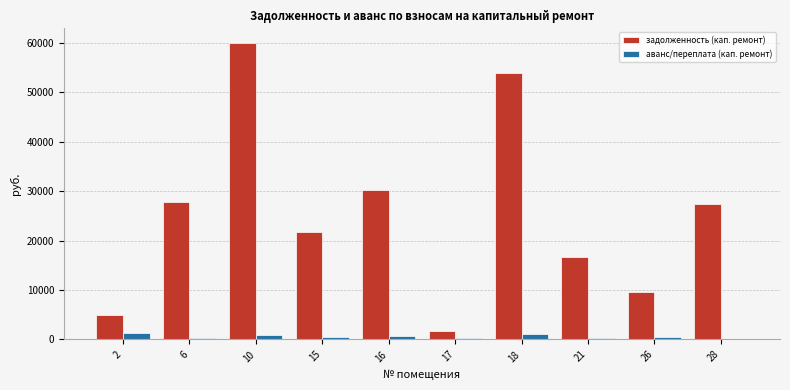

Which series has the largest total across all categories?

задолженность (кап. ремонт)